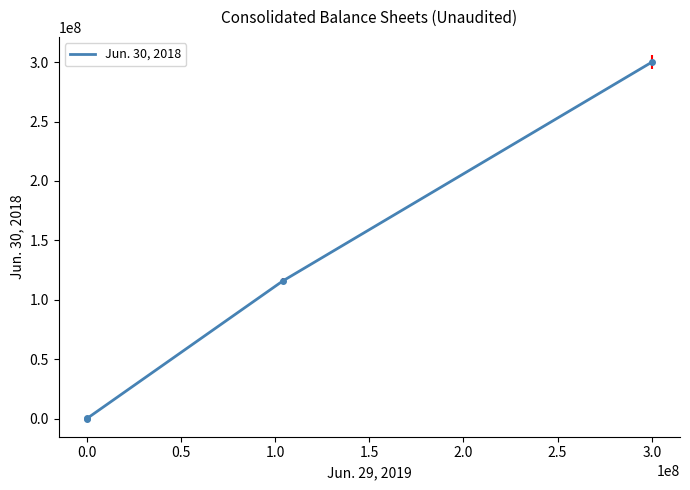

How many lines are shown in the chart?

1